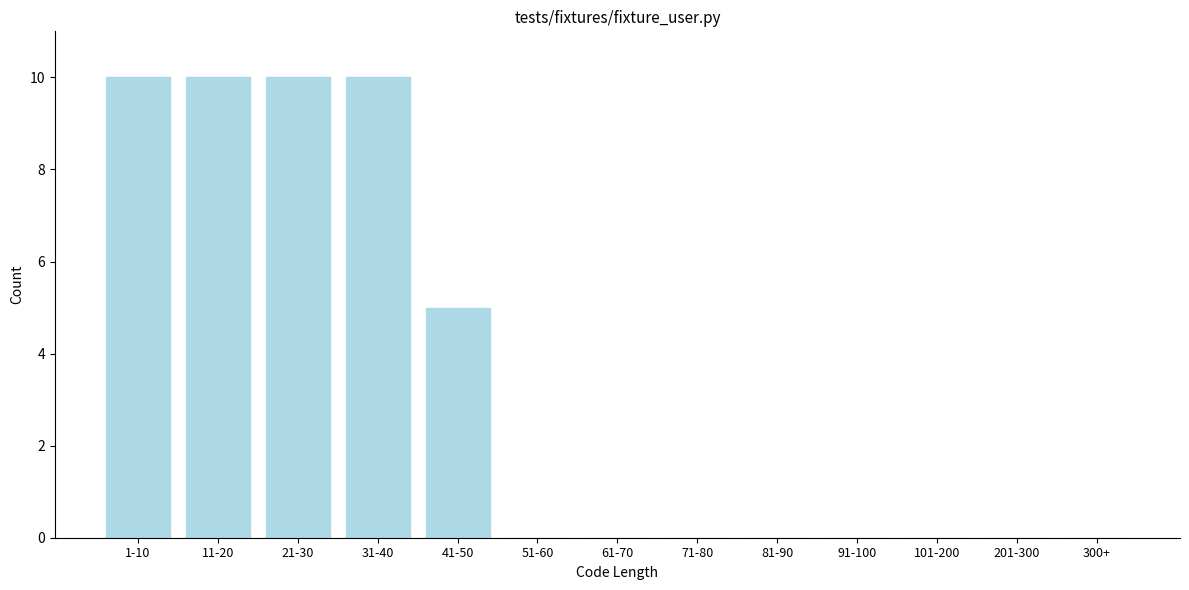

Reading right to left, list all the values displayed in this chart.

300+=0	201-300=0	101-200=0	91-100=0	81-90=0	71-80=0	61-70=0	51-60=0	41-50=5	31-40=10	21-30=10	11-20=10	1-10=10